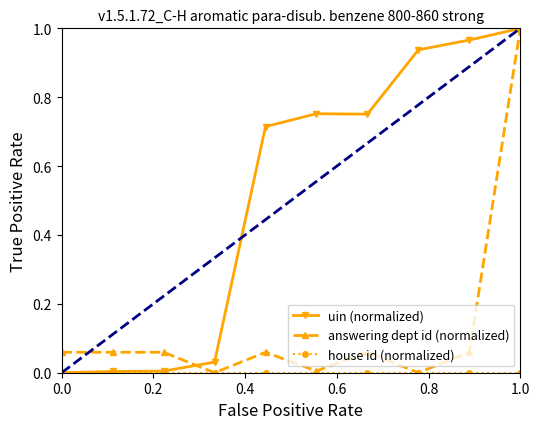

True or false: uin (normalized) has more than 2 interior local peaks.

False